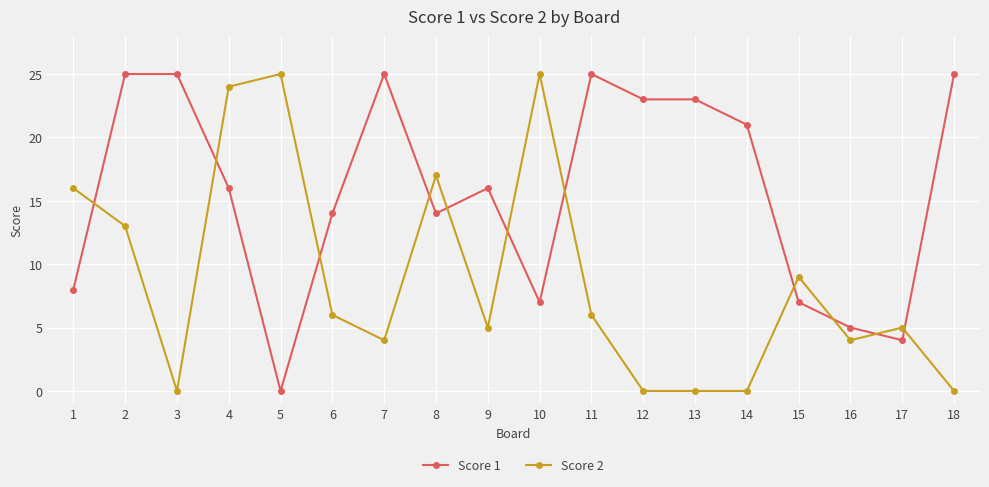

What is the value of the Score 1 point at the 11th from the left?

25